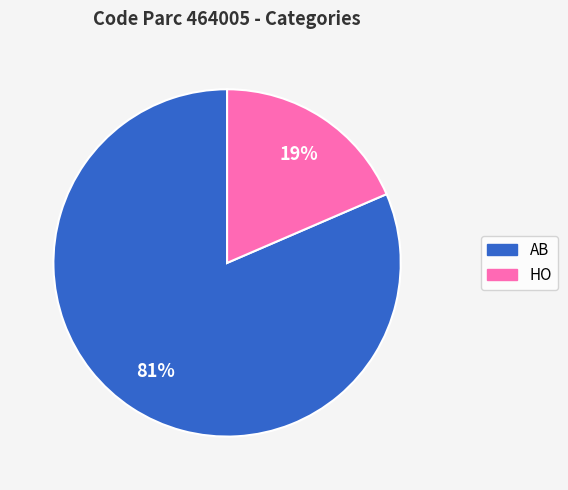

Do AB and HO together represent more than half of the pie?

Yes